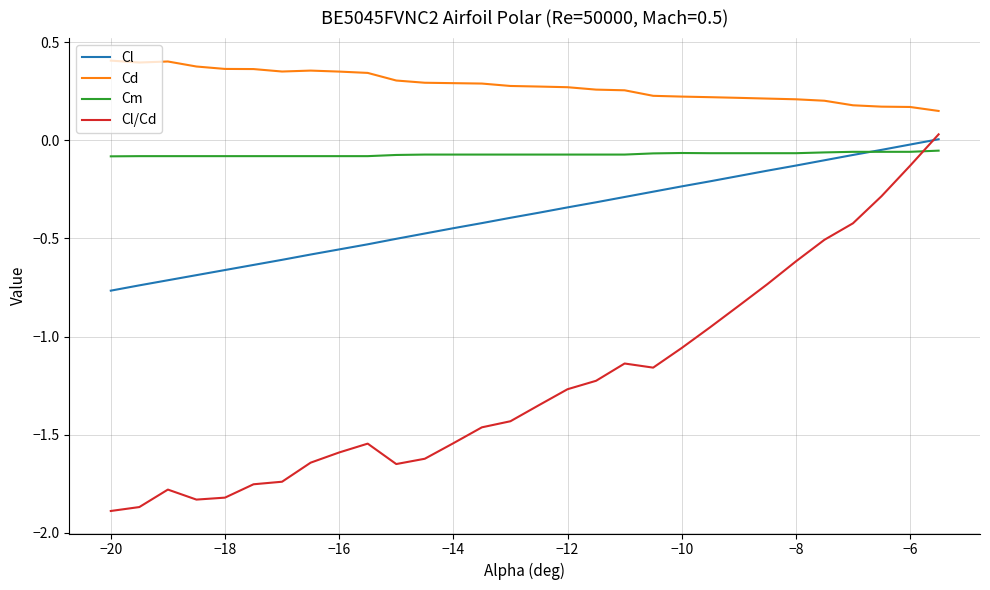

What are all the series names shown in the legend?

Cl, Cd, Cm, Cl/Cd